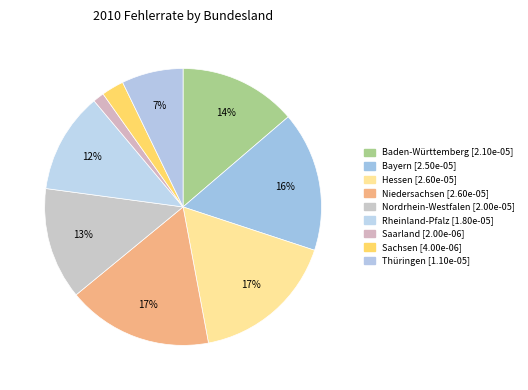

To the nearest percent, what portion does Hessen represent?

17%